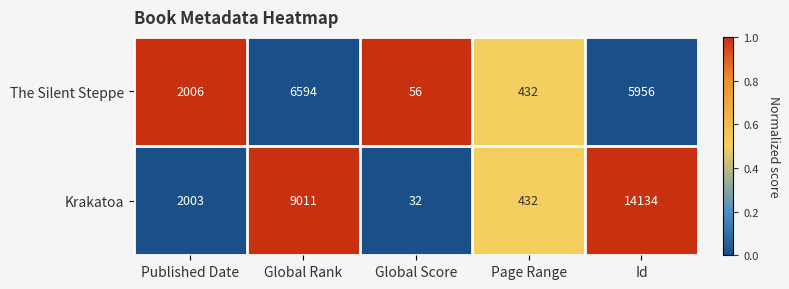

What is the average value of the Krakatoa series?

5122